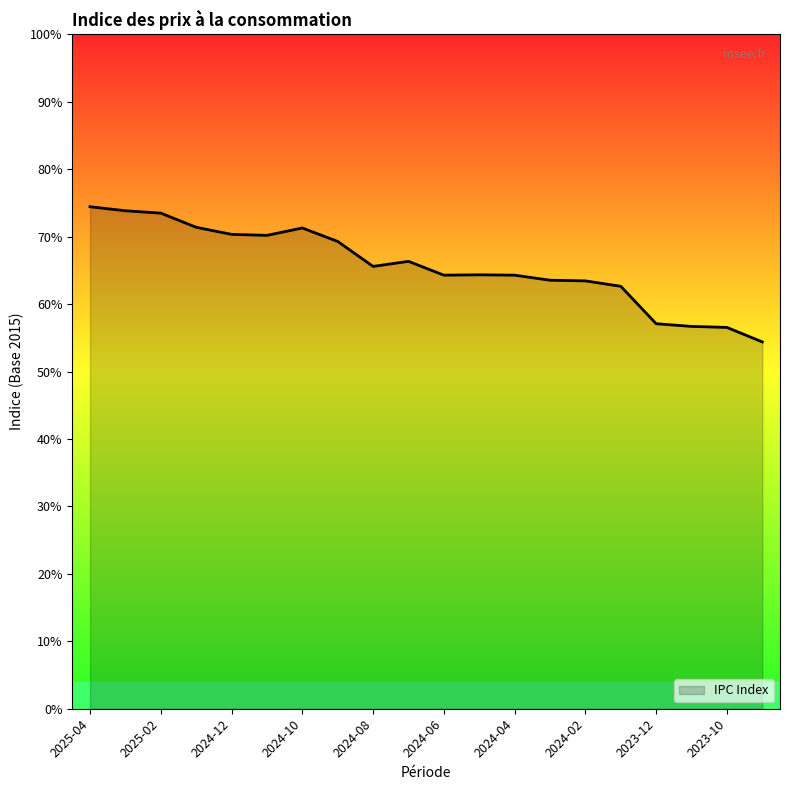

Does the chart display data point markers on the line(s)?

No